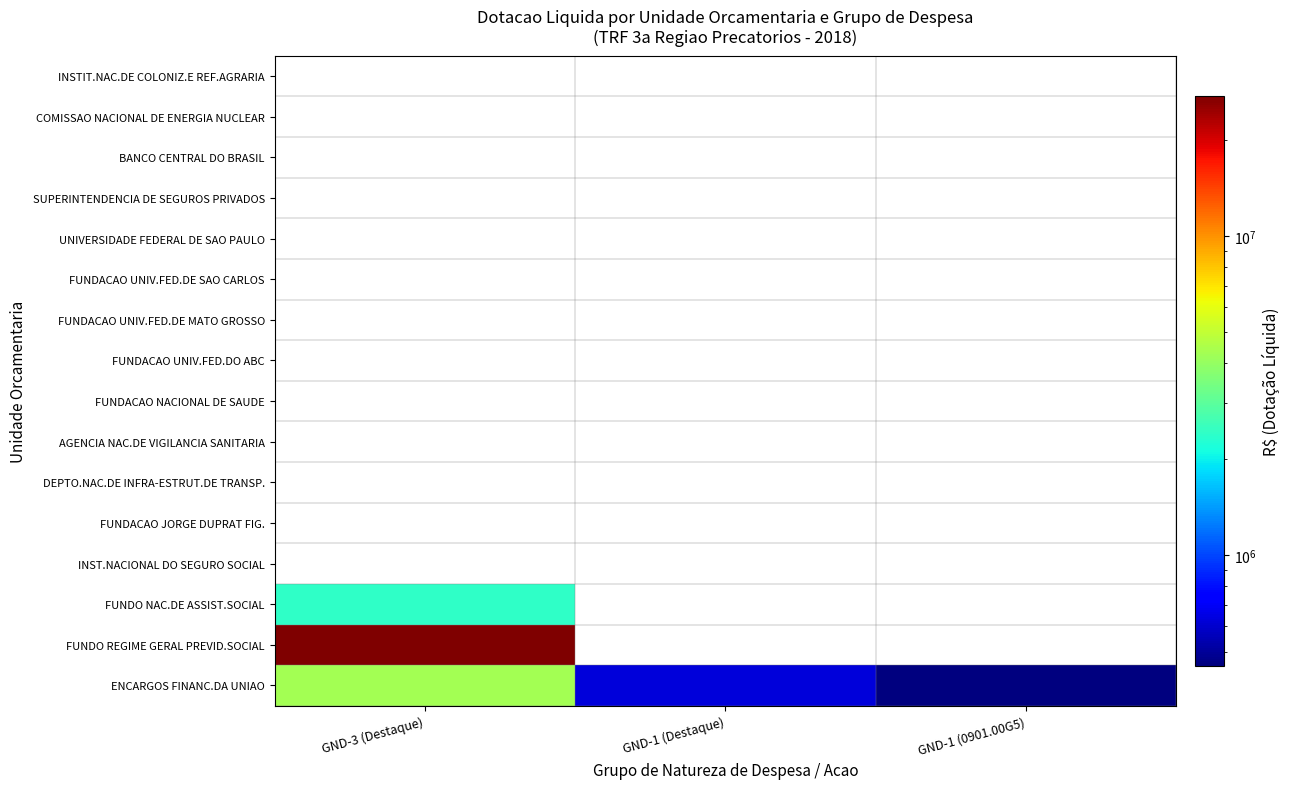

Which has a higher value, GND-1 (Destaque) or GND-3 (Destaque)?

GND-3 (Destaque)